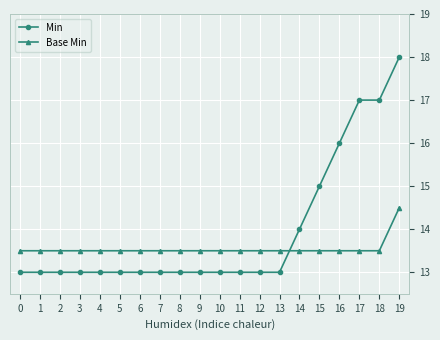

What is the difference between the Min values at 3 and 18?

4.0